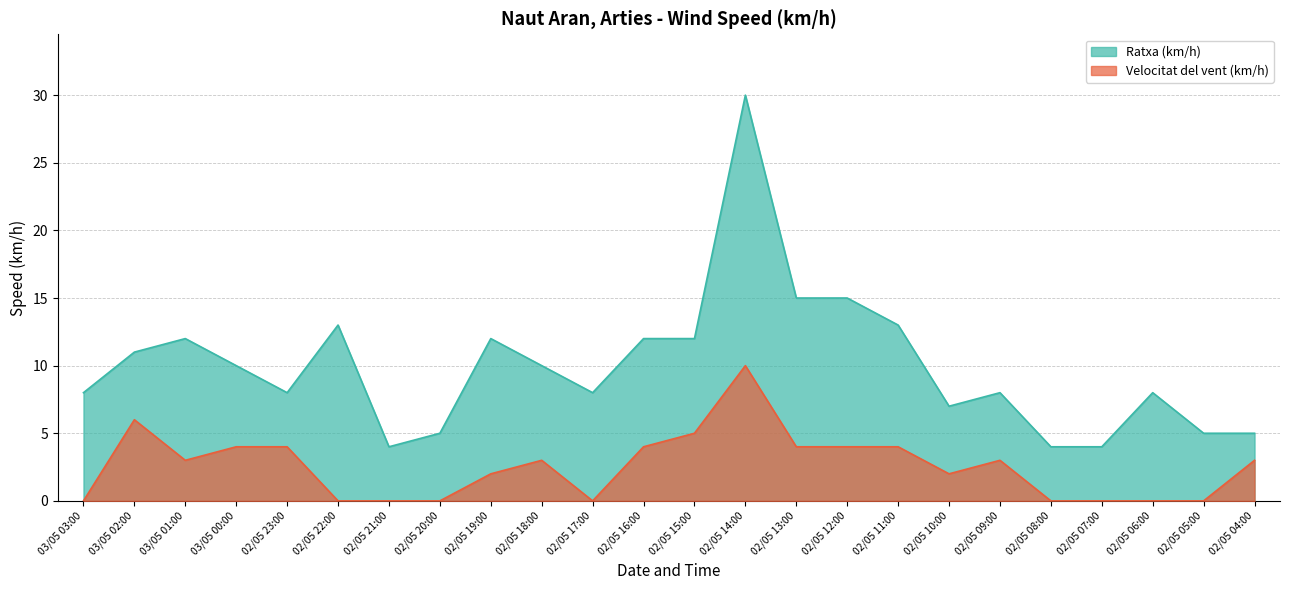

How many lines are shown in the chart?

2